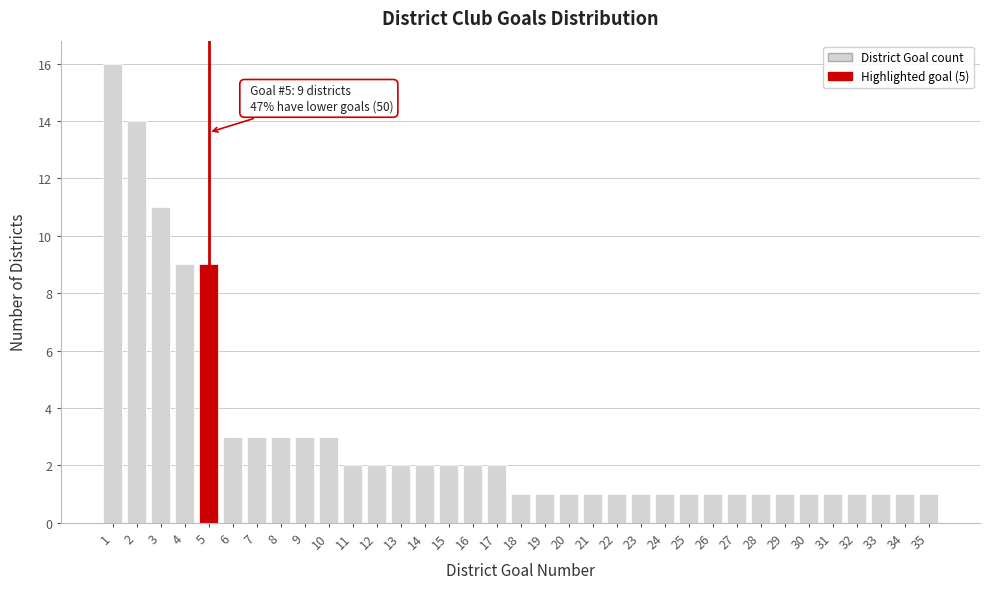

What is the value of the 28th bar from the left?

1